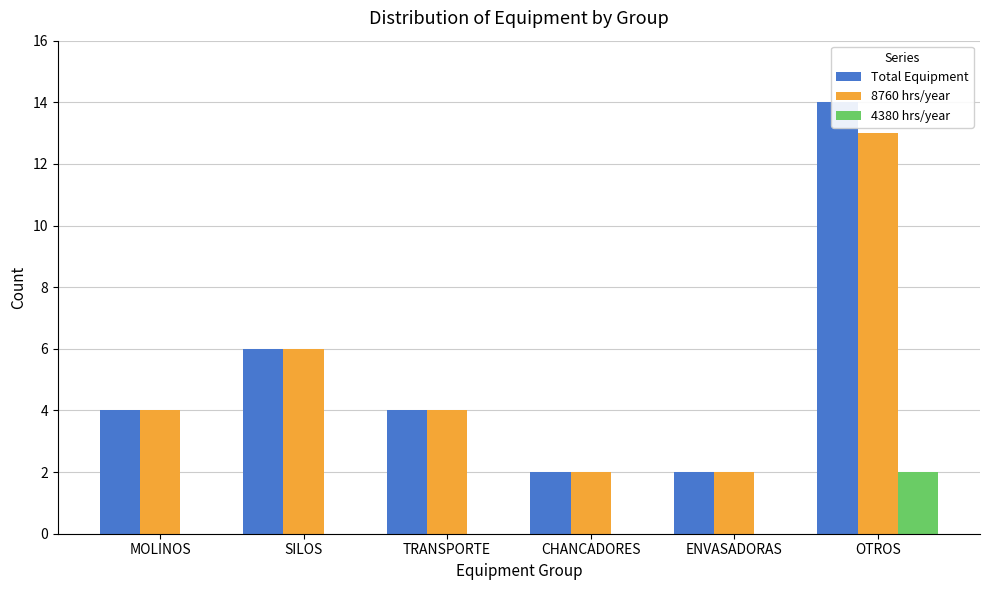

Reading left to right, transcribe all the data shown in this chart.

Total Equipment: MOLINOS=4	SILOS=6	TRANSPORTE=4	CHANCADORES=2	ENVASADORAS=2	OTROS=14
8760 hrs/year: MOLINOS=4	SILOS=6	TRANSPORTE=4	CHANCADORES=2	ENVASADORAS=2	OTROS=13
4380 hrs/year: MOLINOS=0	SILOS=0	TRANSPORTE=0	CHANCADORES=0	ENVASADORAS=0	OTROS=2